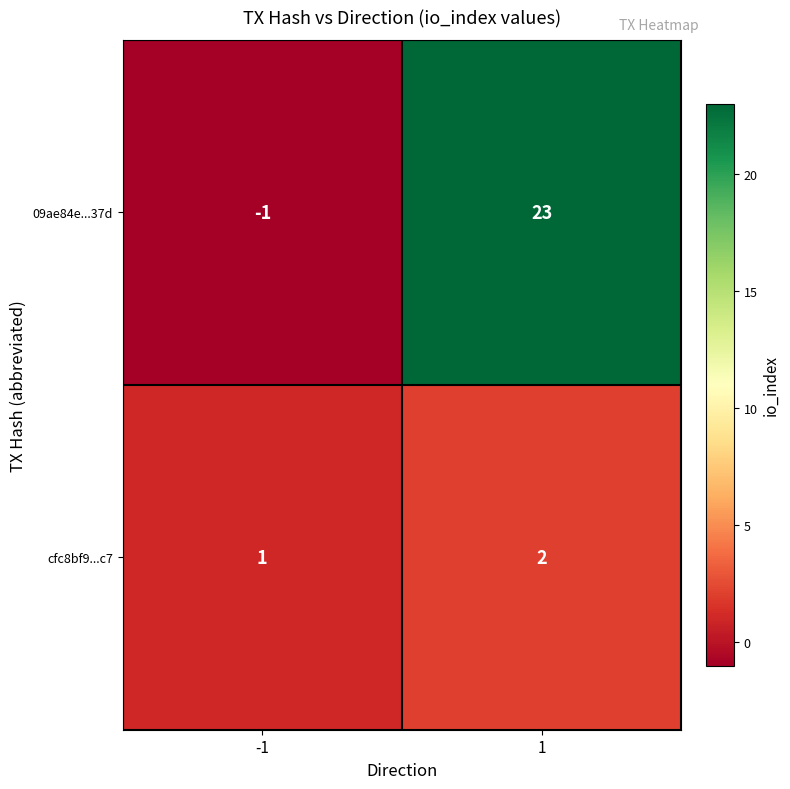

Reading left to right, transcribe all the data shown in this chart.

09ae84e...37d: -1	23
cfc8bf9...c7: 1	2